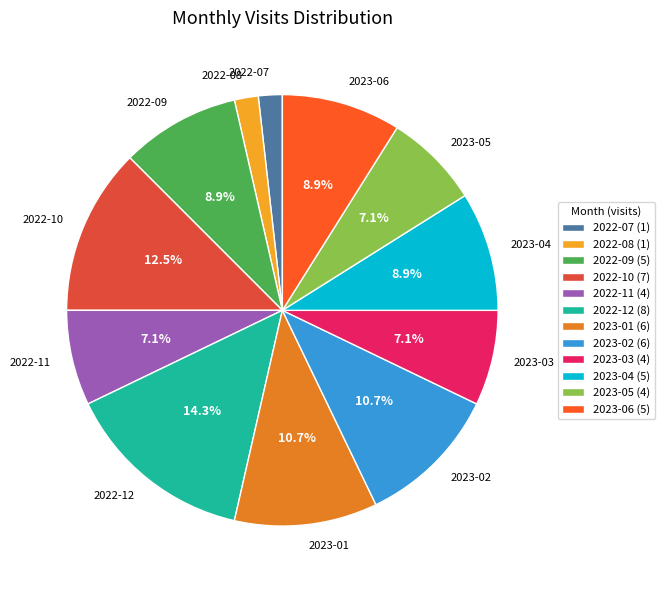

Which has a higher value, 2022-08 or 2023-04?

2023-04